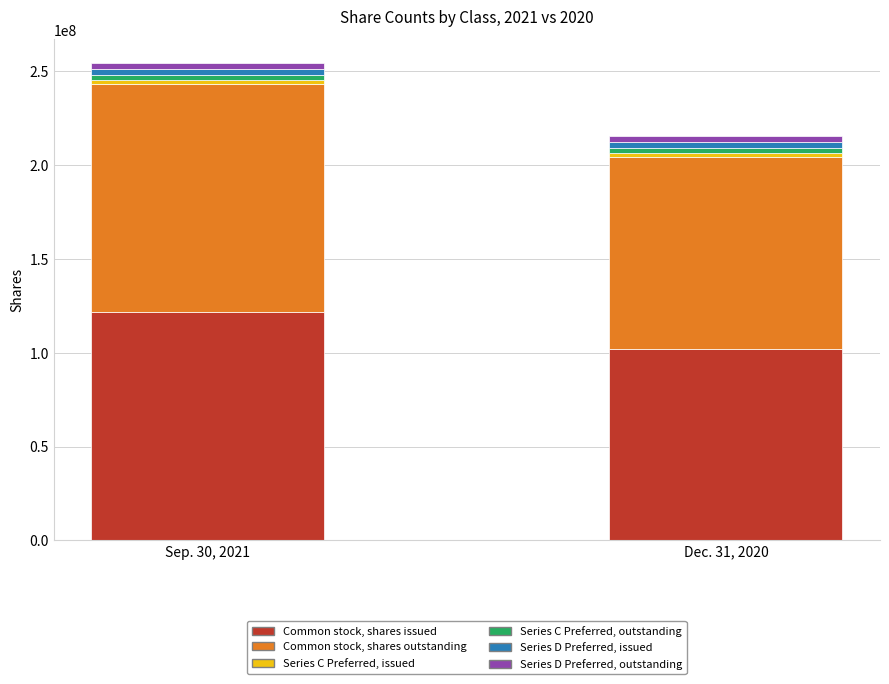

The value of Common stock, shares issued at Sep. 30, 2021 is 185127670. True or false?

False